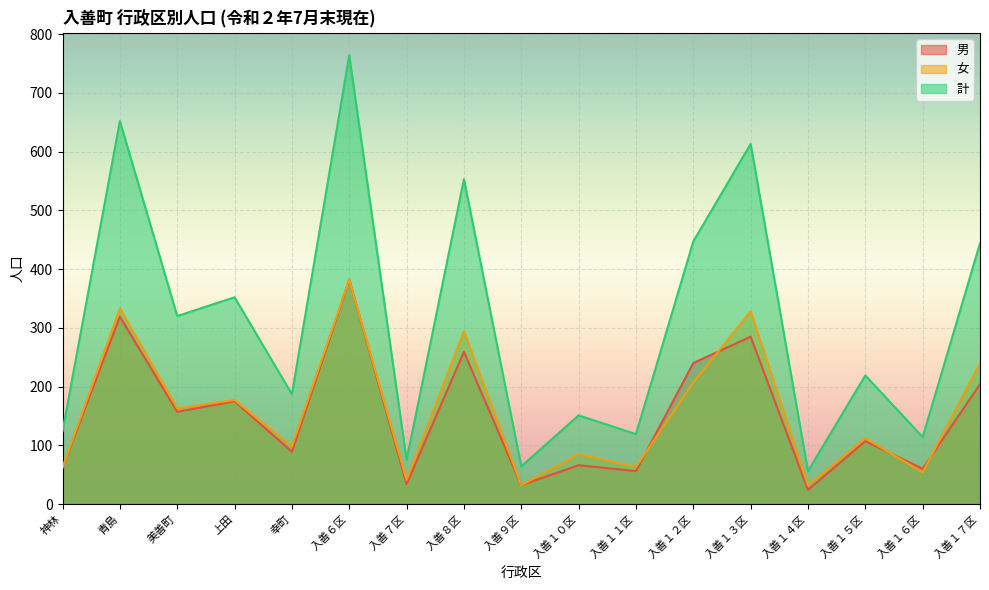

True or false: 女 and 計 cross at least once.

False